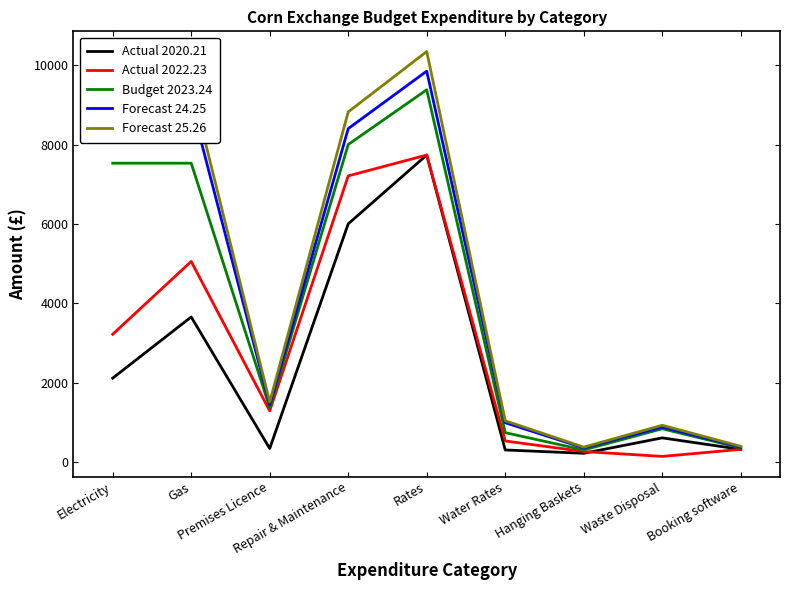

What is the lowest value of the Actual 2020.21 series?

231.0